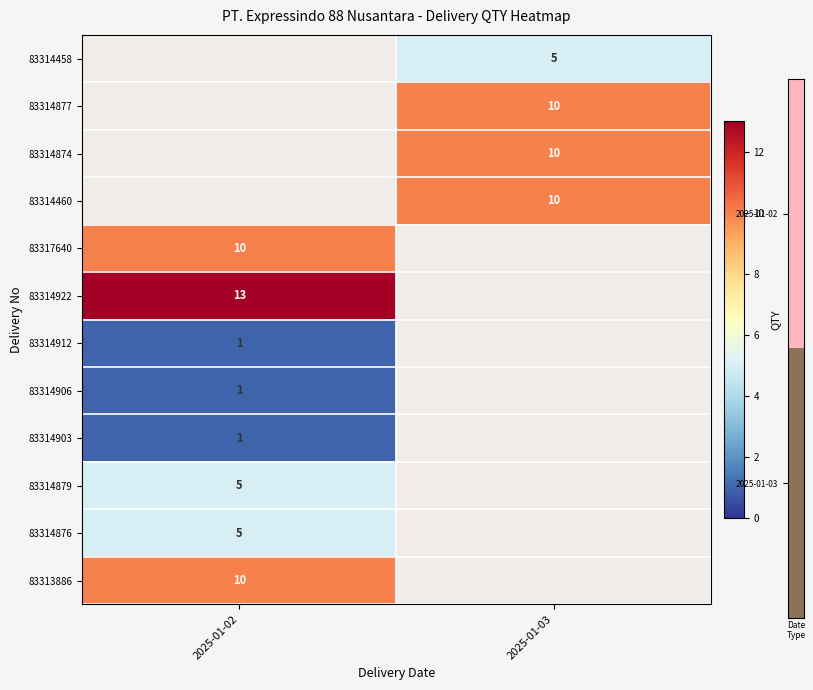

The 83314460 series shows 6 at 2025-01-03. True or false?

False